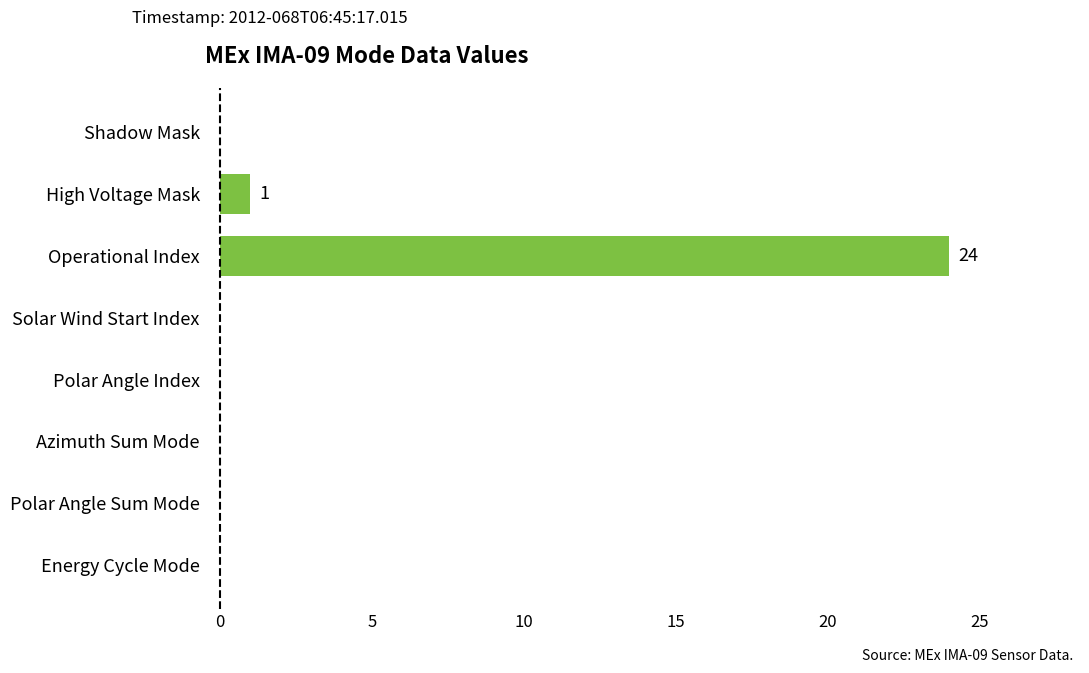

Which label corresponds to the largest value in the chart?

Operational Index